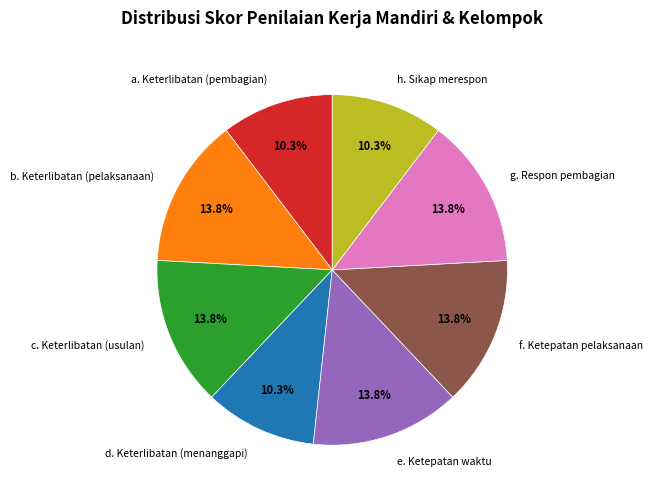

Combined, do f. Ketepatan pelaksanaan and h. Sikap merespon account for over 50%?

No